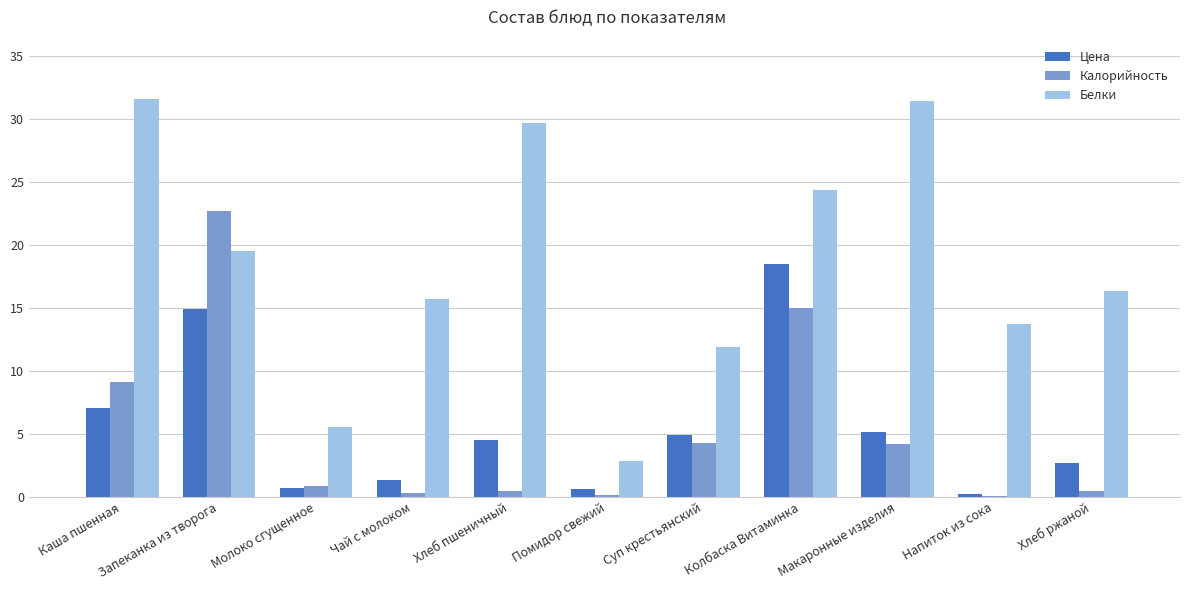

Read the Калорийность value at Помидор свежий.

0.1